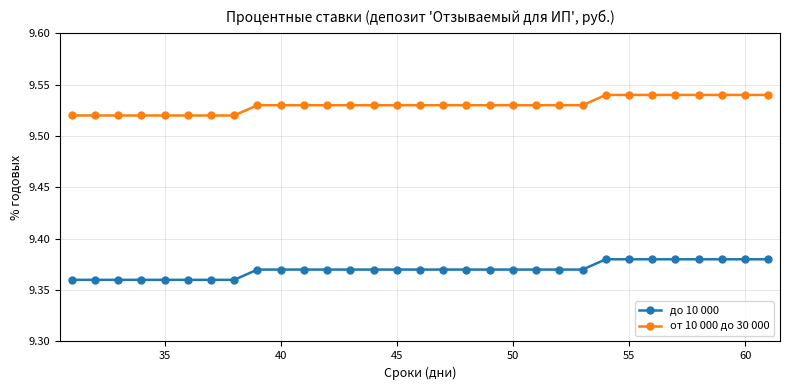

True or false: до 10 000 and от 10 000 до 30 000 intersect in this chart.

False